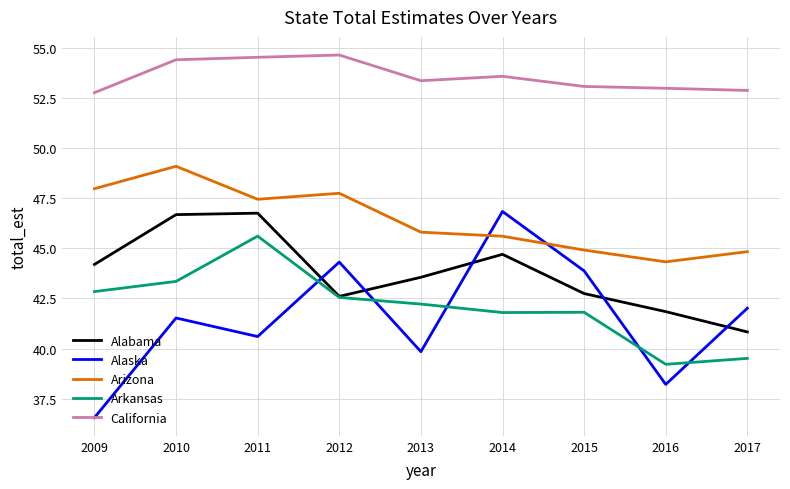

At 2016, list the series in order from largest to smallest.

California, Arizona, Alabama, Arkansas, Alaska